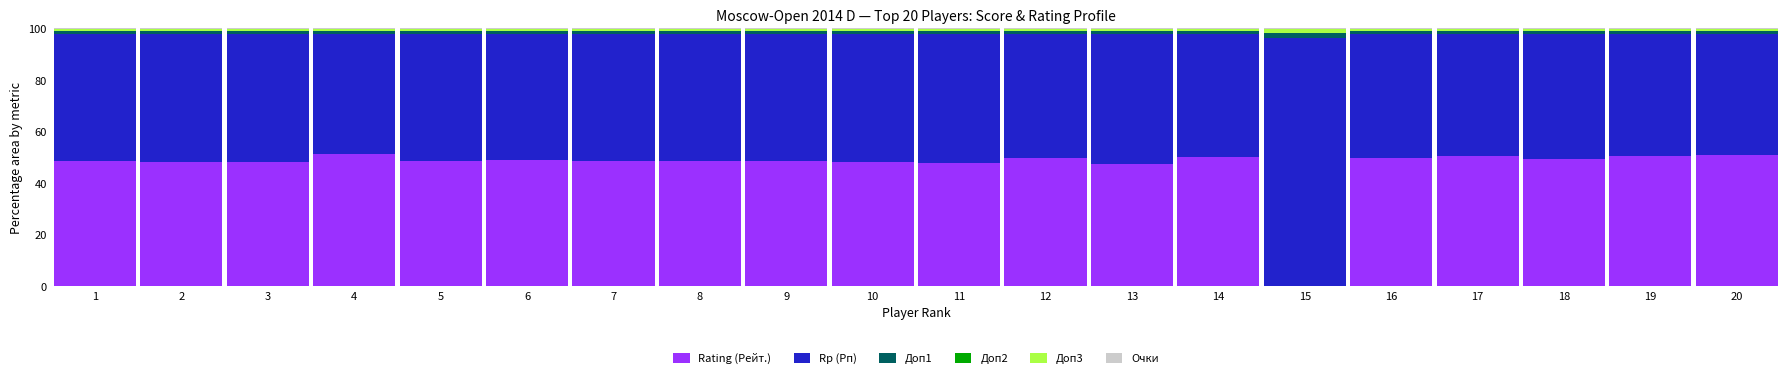

The Rating (Рейт.) series shows 70.6 at 20. True or false?

False